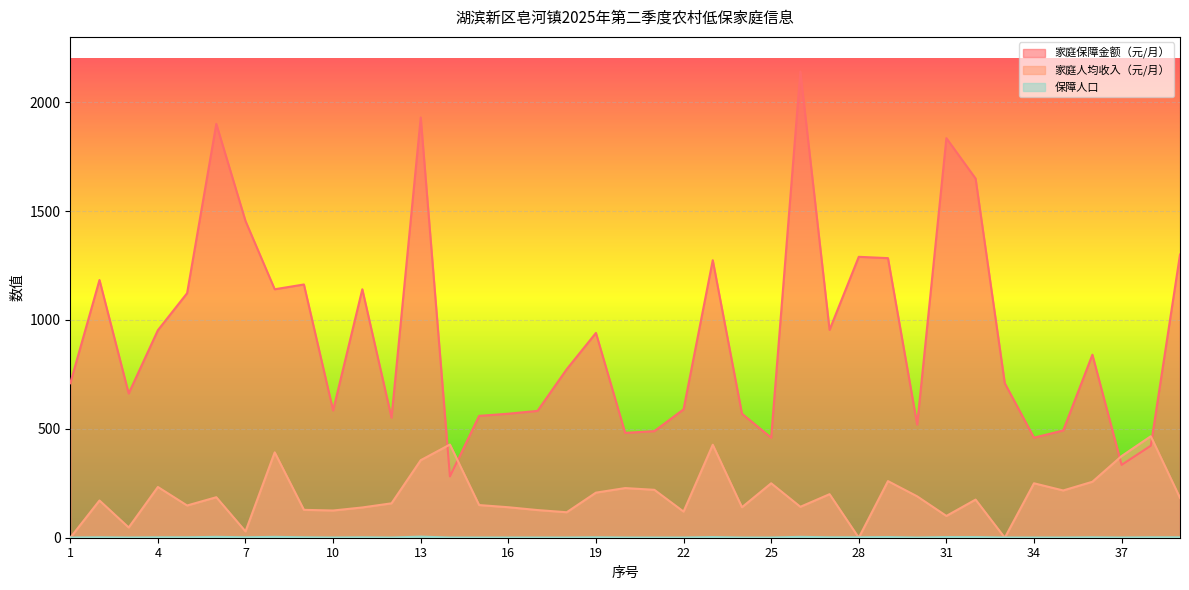

What is the average value of the 家庭保障金额（元/月） series?

930.8